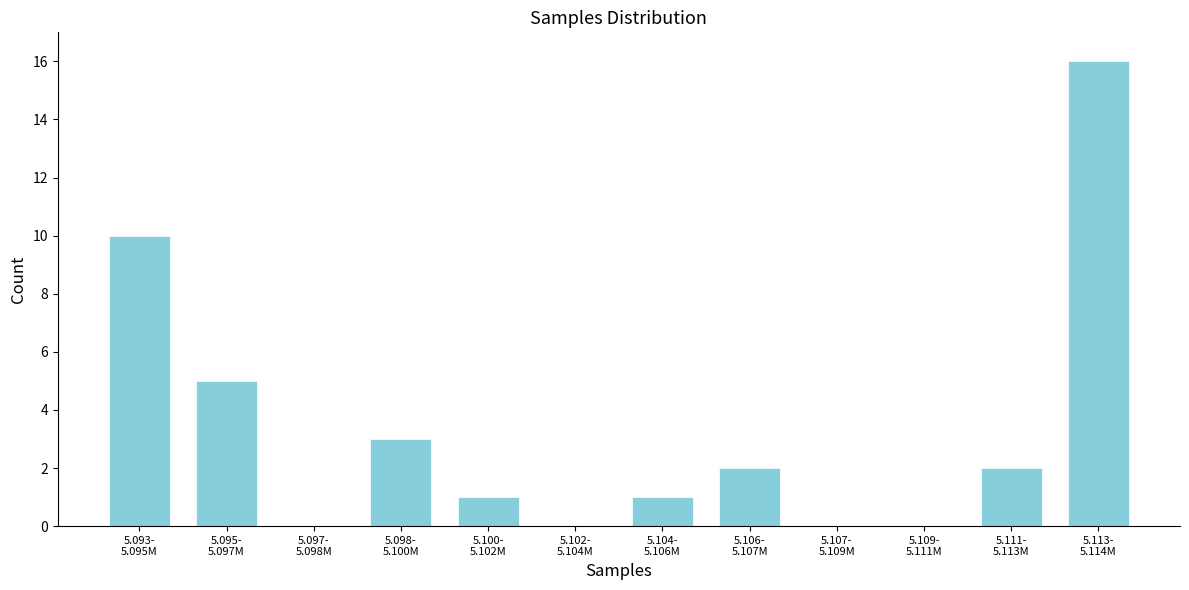

What is the sum of all values?

40